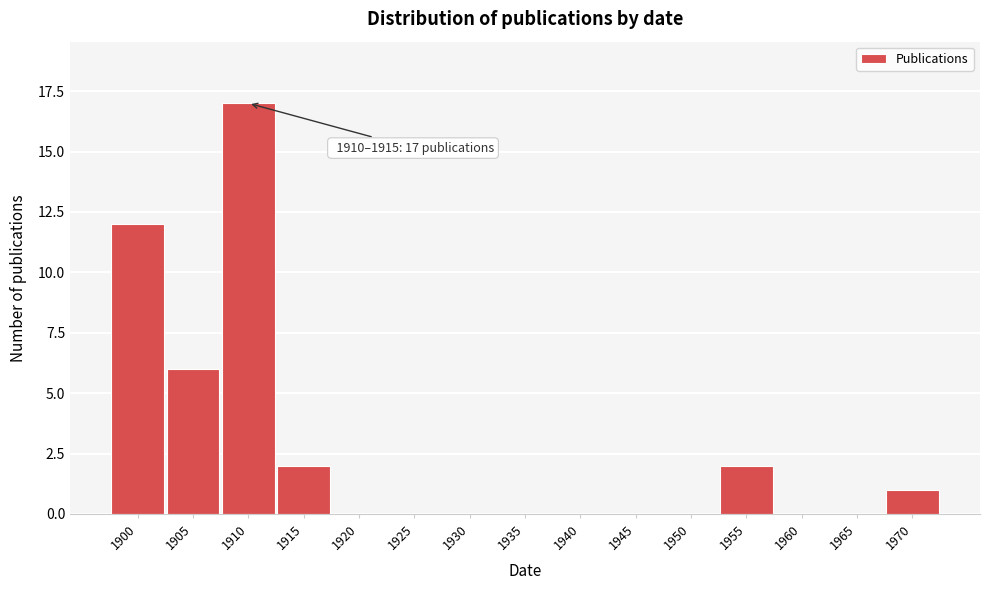

Reading left to right, what are all the values shown in this chart?

1900=12	1905=6	1910=17	1915=2	1920=0	1925=0	1930=0	1935=0	1940=0	1945=0	1950=0	1955=2	1960=0	1965=0	1970=1